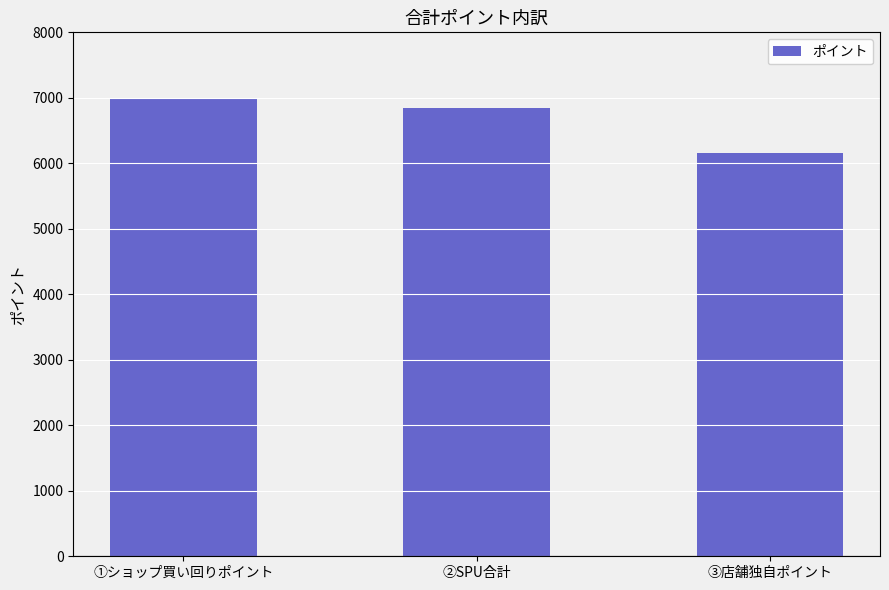

At which category does the chart reach its minimum across all series?

③店舗独自ポイント